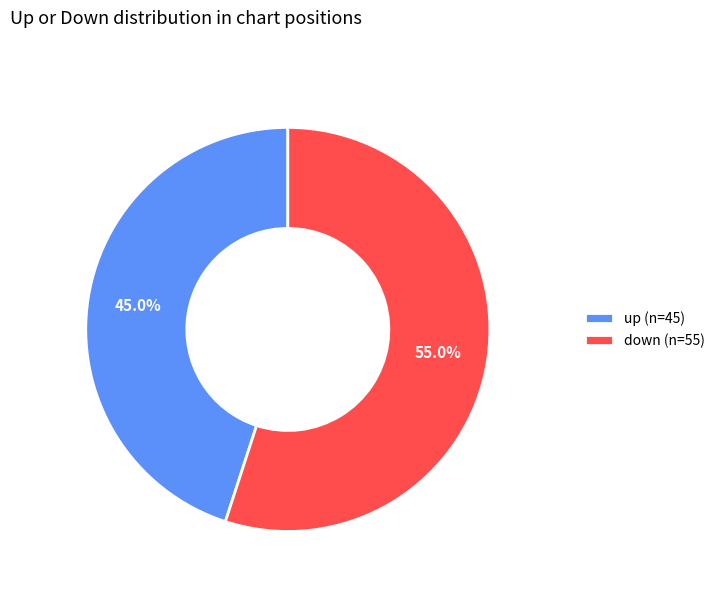

Which slice is the largest?

down